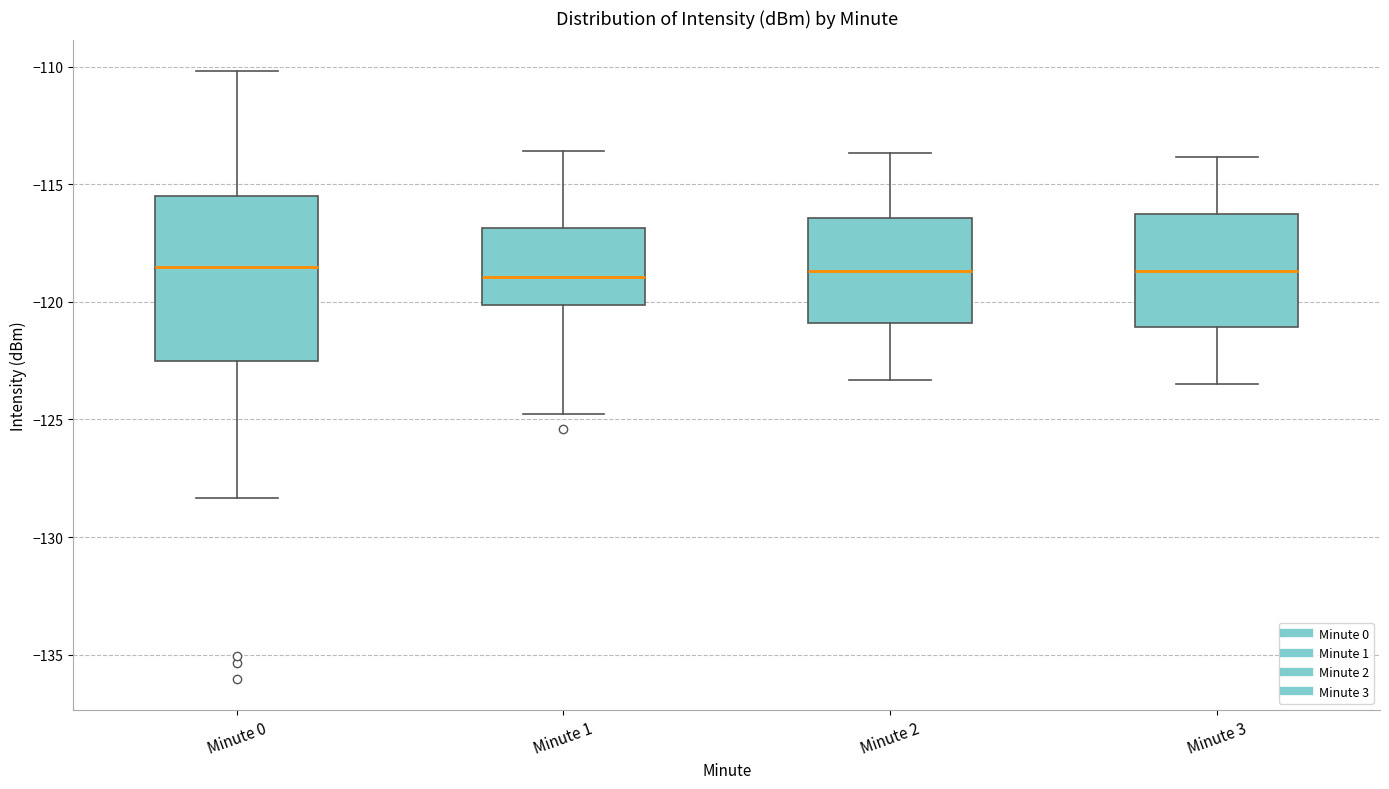

Reading left to right, transcribe this box plot: for each box, give where its median line is, the range the box spans, and where its two whiskers end, as read against the y-axis. The values are not printed on the chart, so give them approximately, as read against the axis.

Minute 0: median -118.5, box -122.5 to -115.5, whiskers -128.5 to -110.0
Minute 1: median -119.0, box -120.0 to -117.0, whiskers -124.5 to -113.5
Minute 2: median -118.5, box -121.0 to -116.5, whiskers -123.5 to -113.5
Minute 3: median -118.5, box -121.0 to -116.5, whiskers -123.5 to -114.0